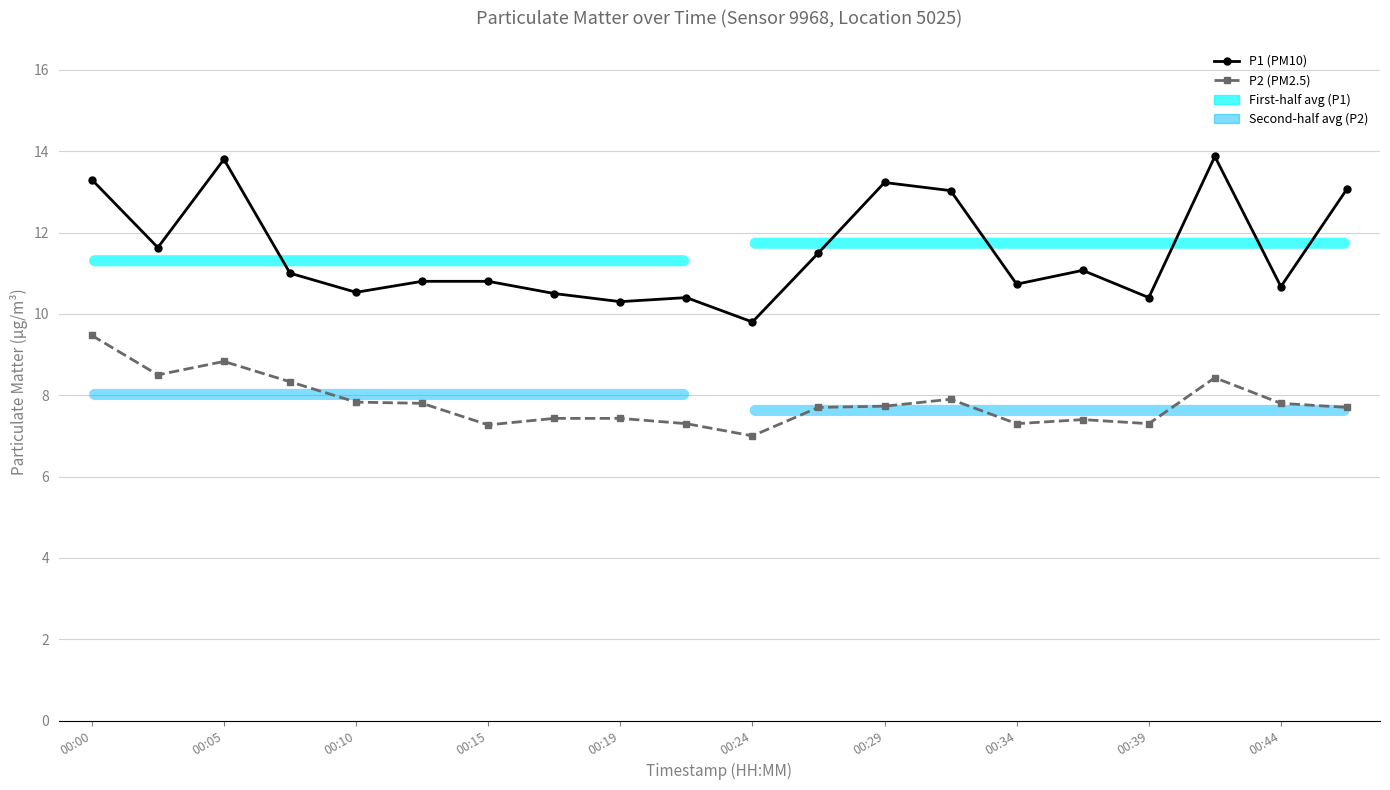

True or false: P1 (PM10) has more than 2 points higher than both neighbors.

True